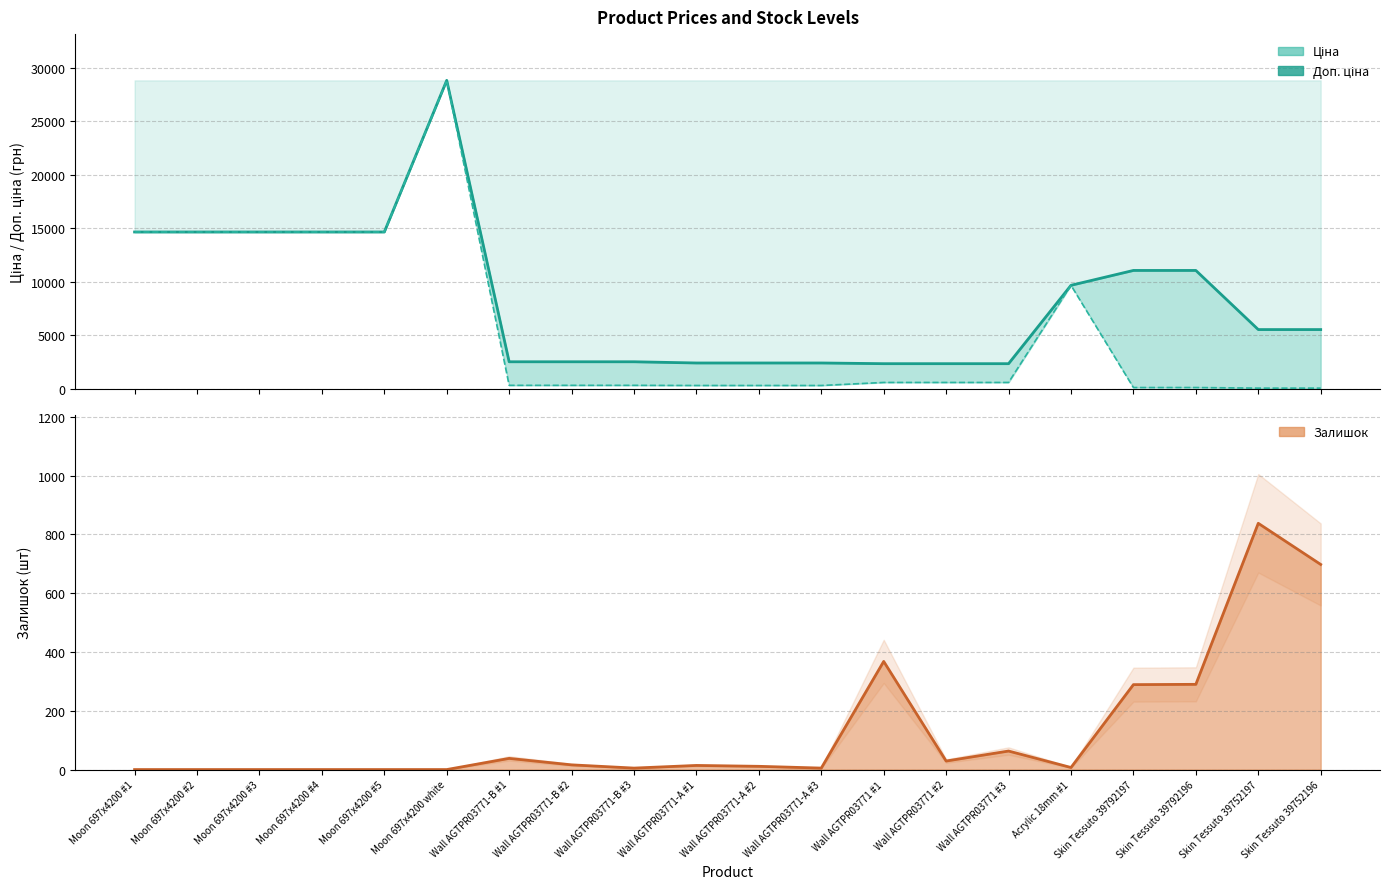

How many values in the Залишок series are below 14?

10